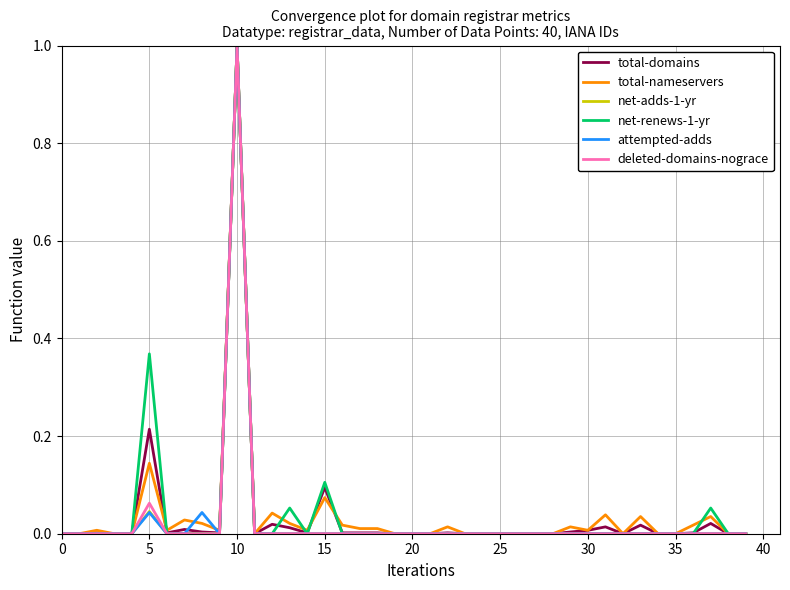

What is the greatest value displayed?

1.0